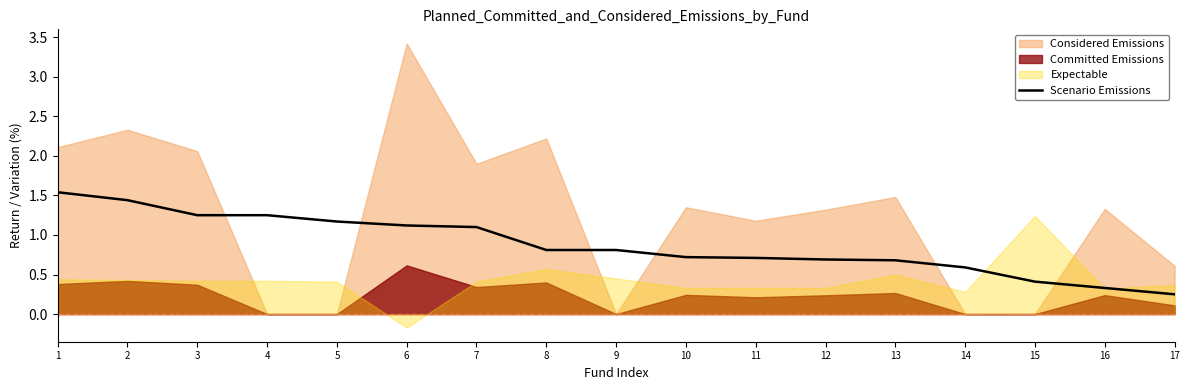

True or false: the data shows 0.2 at 17.

True